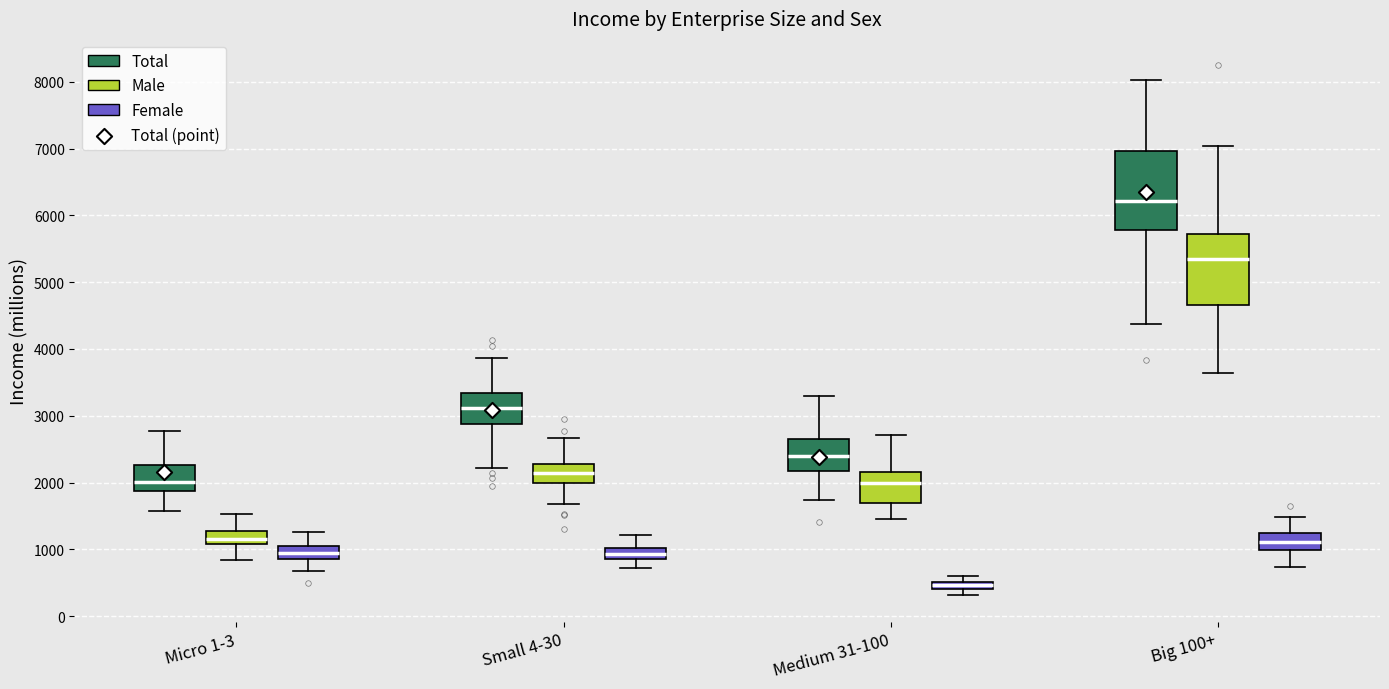

Which box has the lowest median line?

Medium 31-100 (Female)